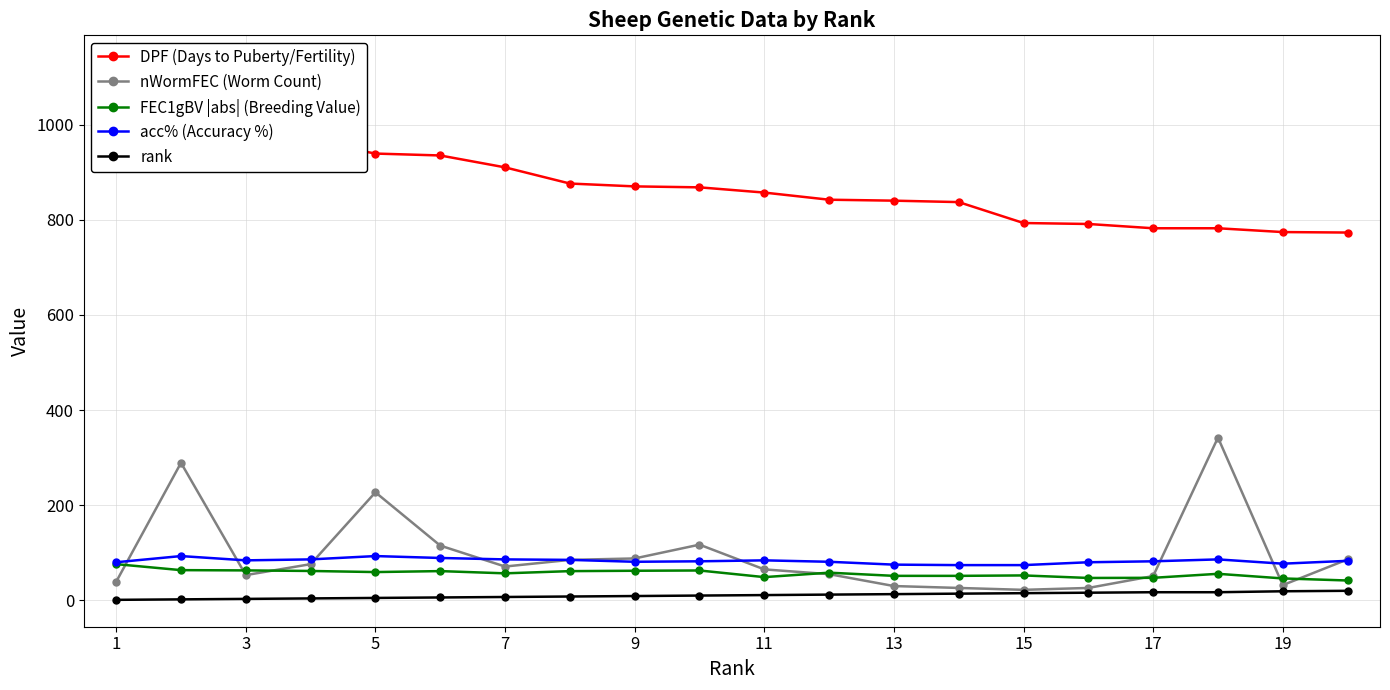

True or false: rank and acc% (Accuracy %) cross at least once.

False